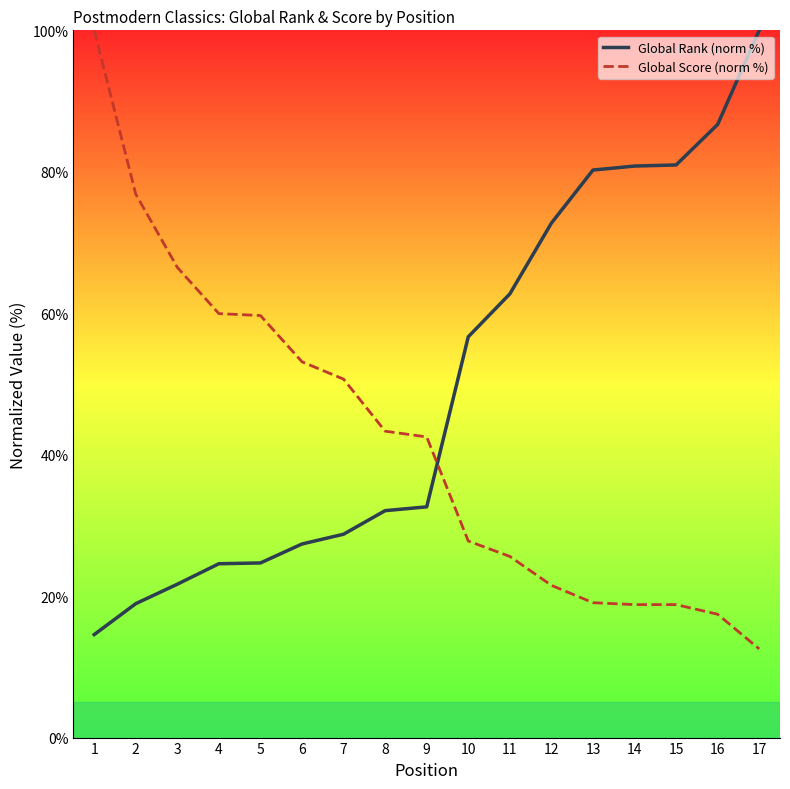

Is it true that Global Rank (norm %) equals 50.8 at 9?

False